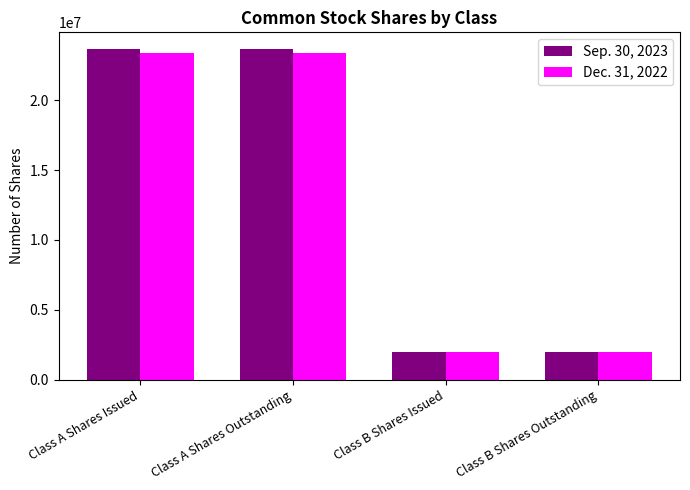

What is the label of the 3rd bar from the left?

Class B Shares Issued